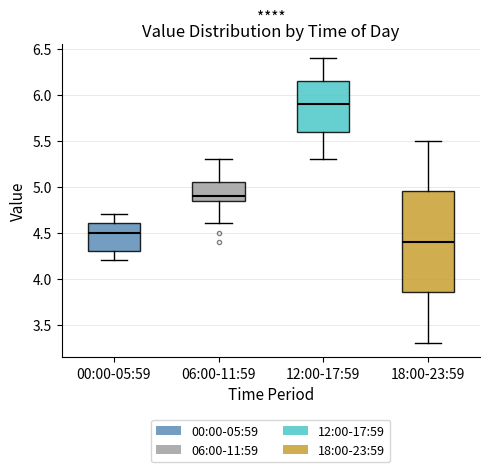

Comparing the boxes themselves (not the whiskers), which one is the tallest?

18:00-23:59